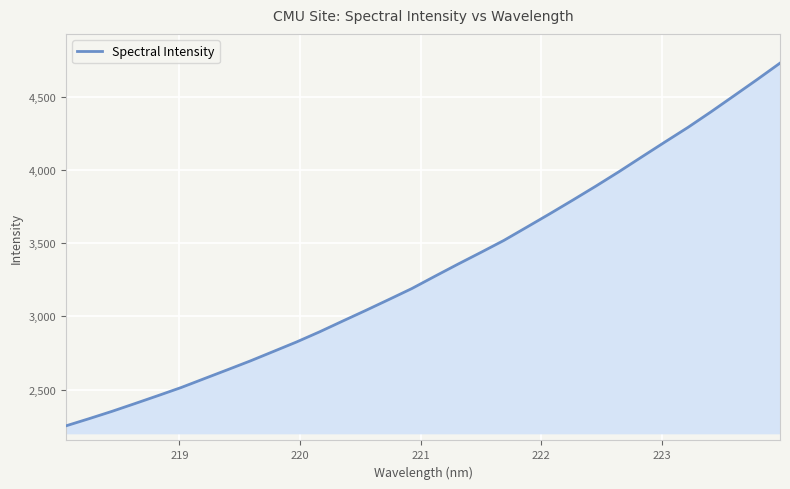

What is the maximum value shown in the chart?

4732.5